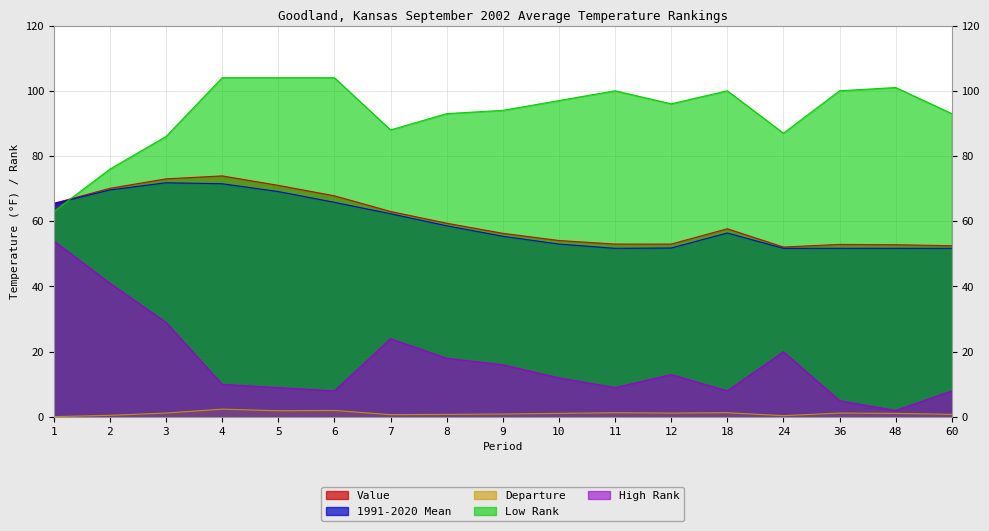

Where is High Rank nearest to the value 28?

3